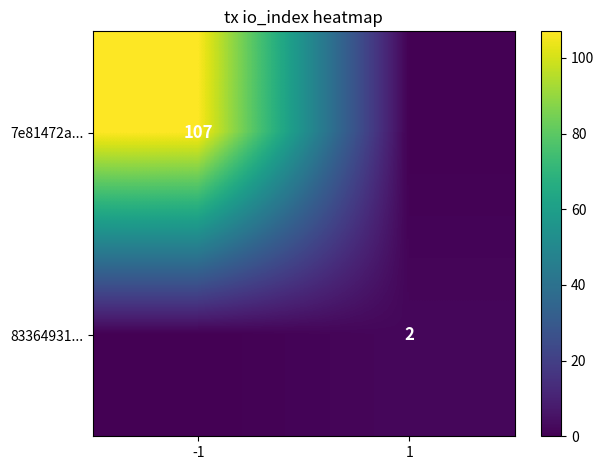

Is it true that 83364931... equals 1 at 1?

False